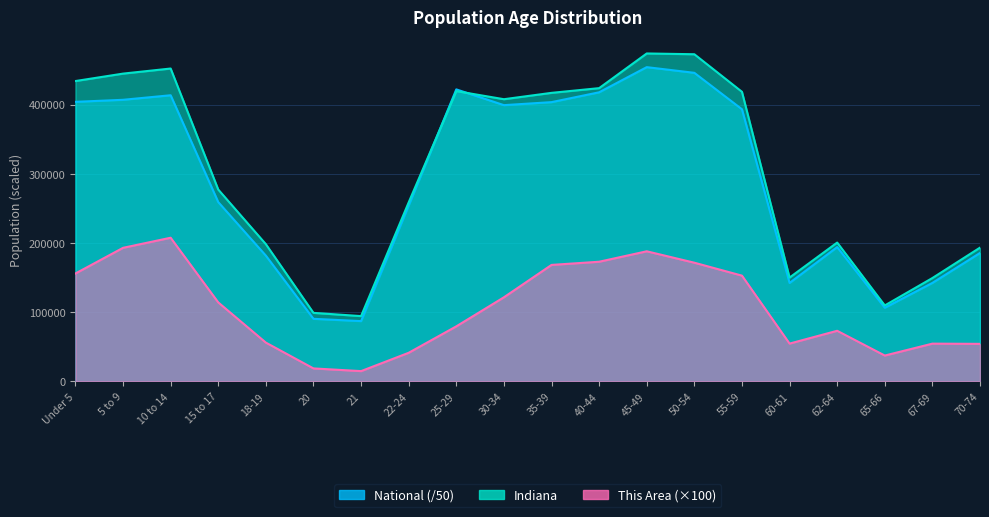

True or false: National has more than 0 points higher than both neighbors.

True